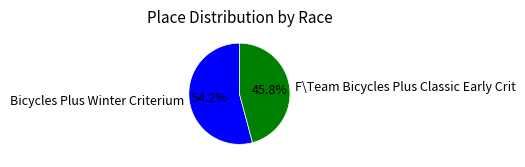

Which category accounts for the majority?

Bicycles Plus Winter Criterium